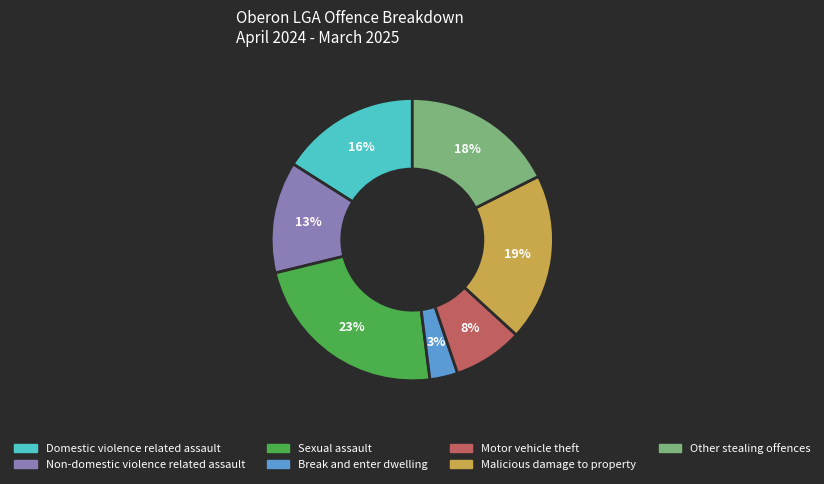

True or false: Sexual assault accounts for 38% of the total.

False